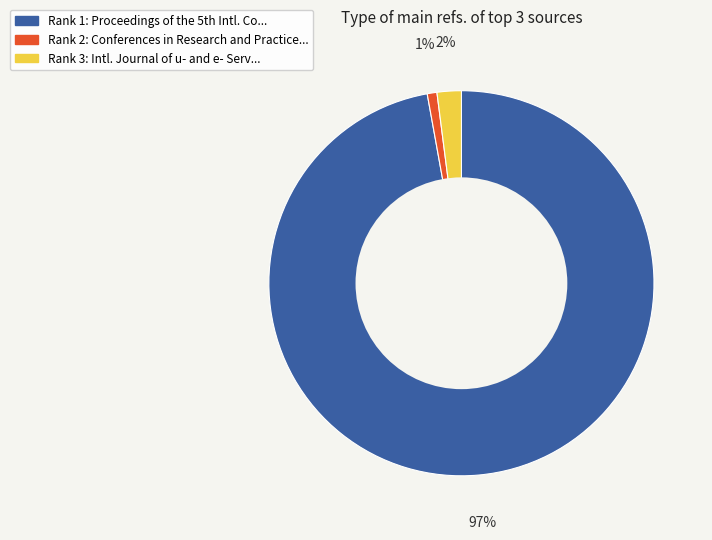

Is there any slice that represents more than half of the pie?

Yes